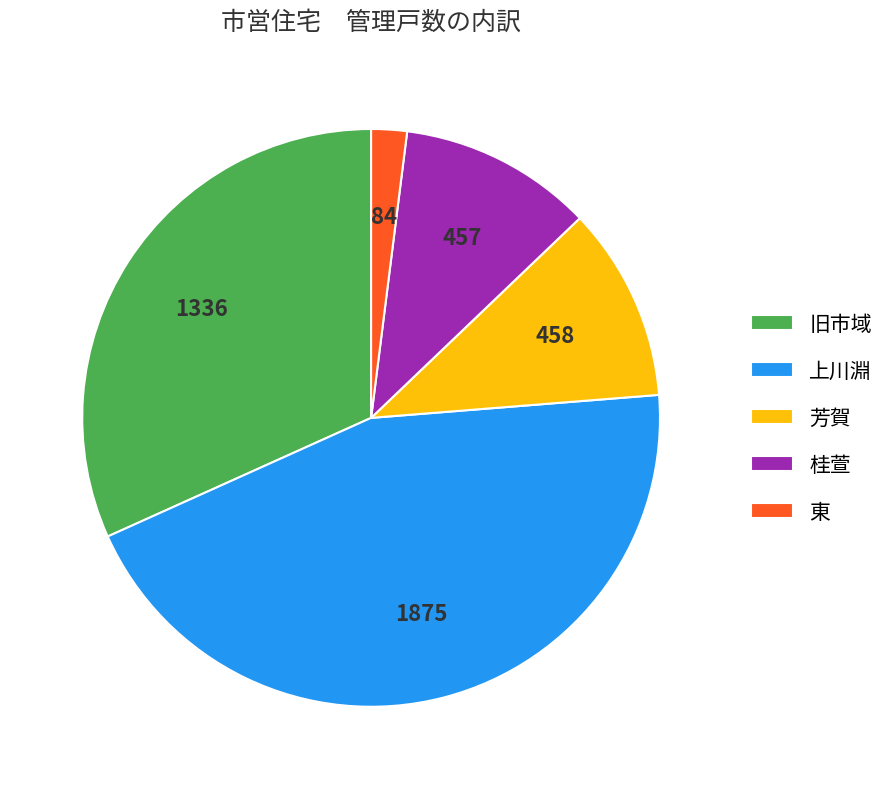

The 桂萱 slice represents 11% of the pie. True or false?

True